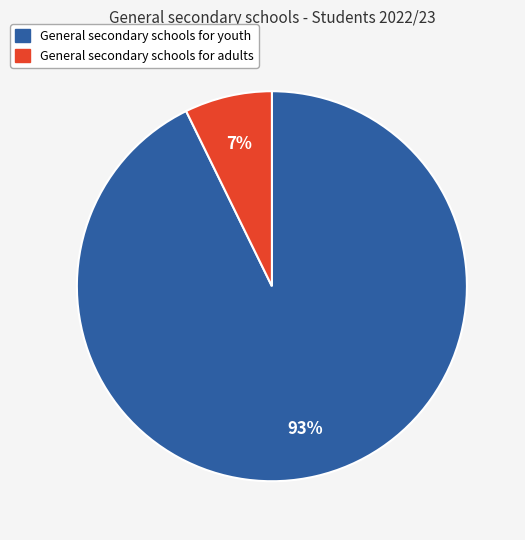

To the nearest percent, what is the average slice percentage?

50%